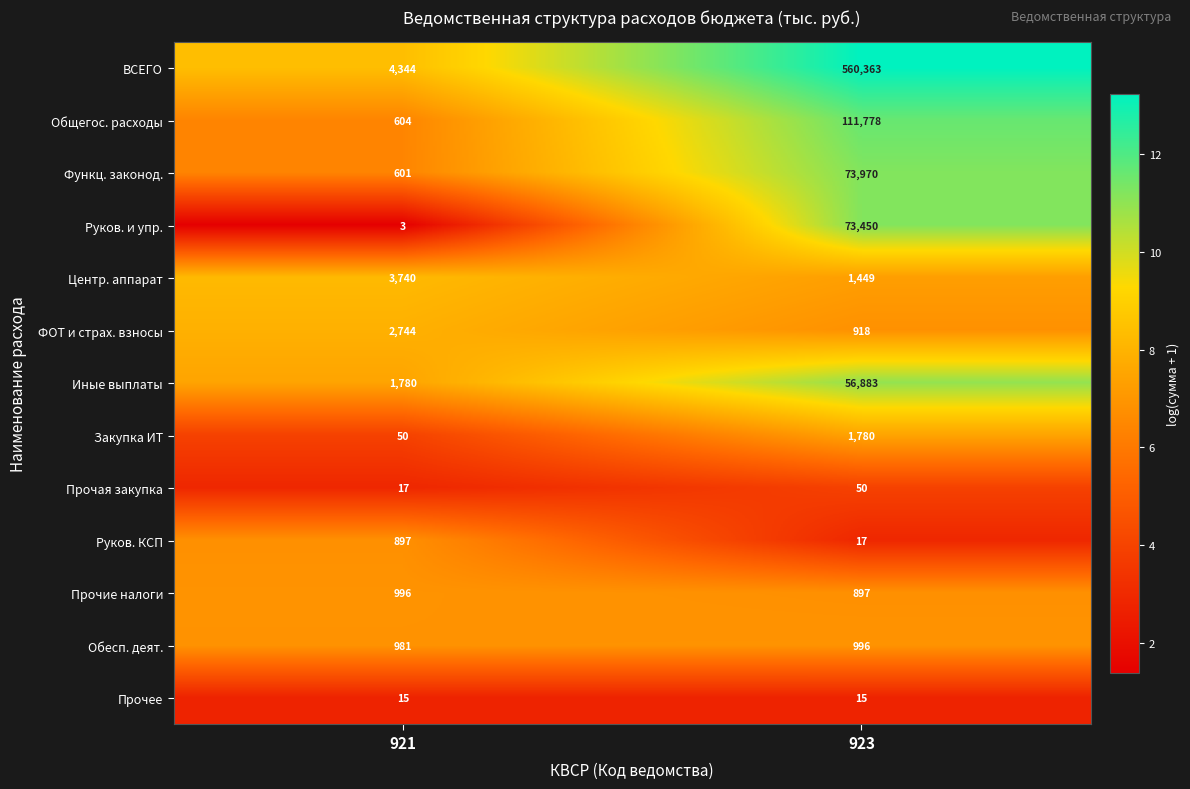

What is the difference between the maximum and minimum values in the Прочие налоги series?

99